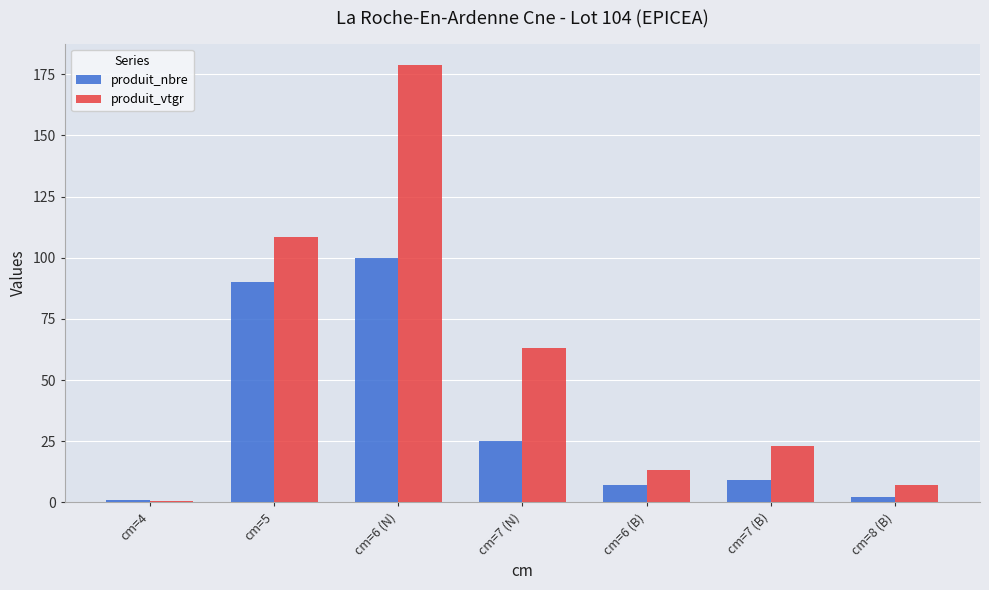

Reading right to left, extract all data points from this chart.

produit_nbre: 2.0	9.0	7.0	25.0	100.0	90.0	1.0
produit_vtgr: 7.3	23.0	13.3	62.9	178.6	108.5	0.7